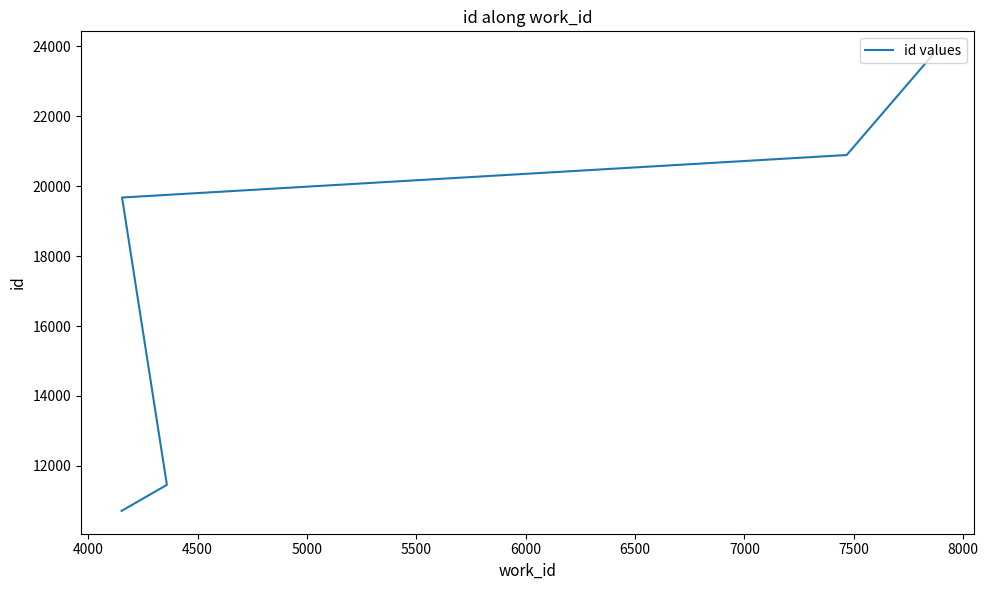

How many categories are shown in the chart?

5